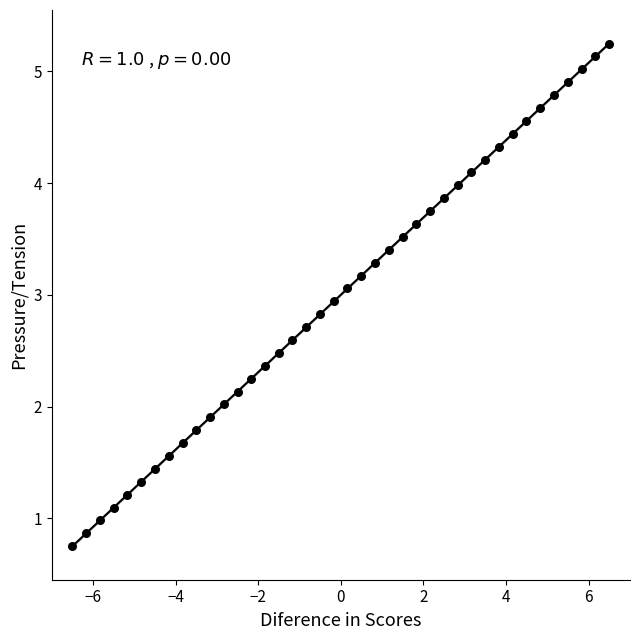

What is the range of Y values (max minus min)?

4.5